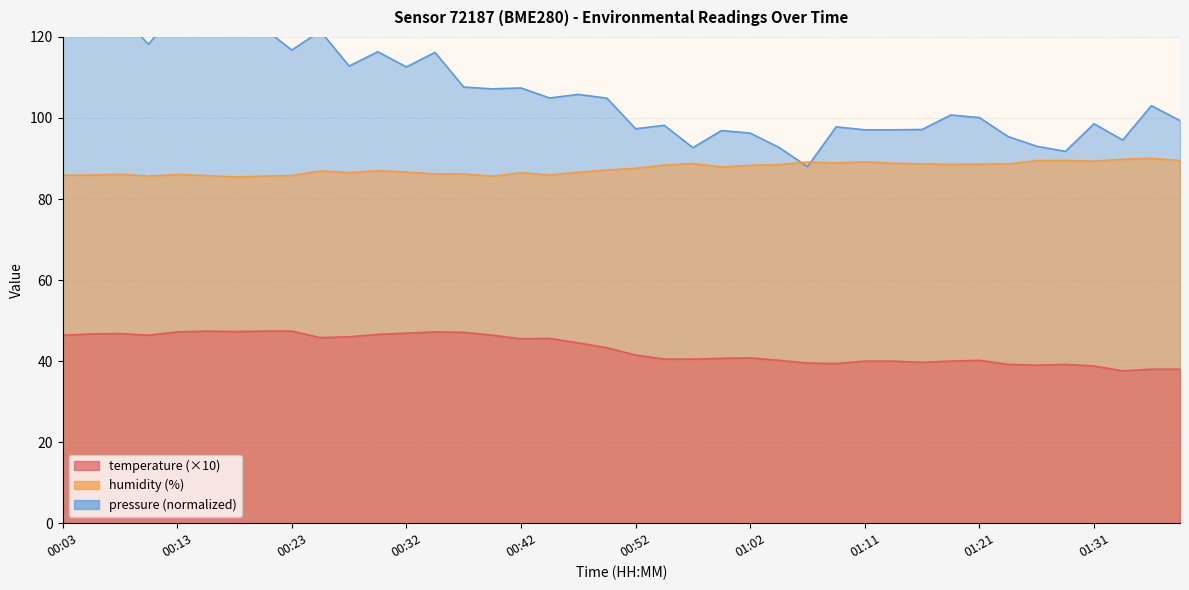

What is the average value of the humidity series?

87.5